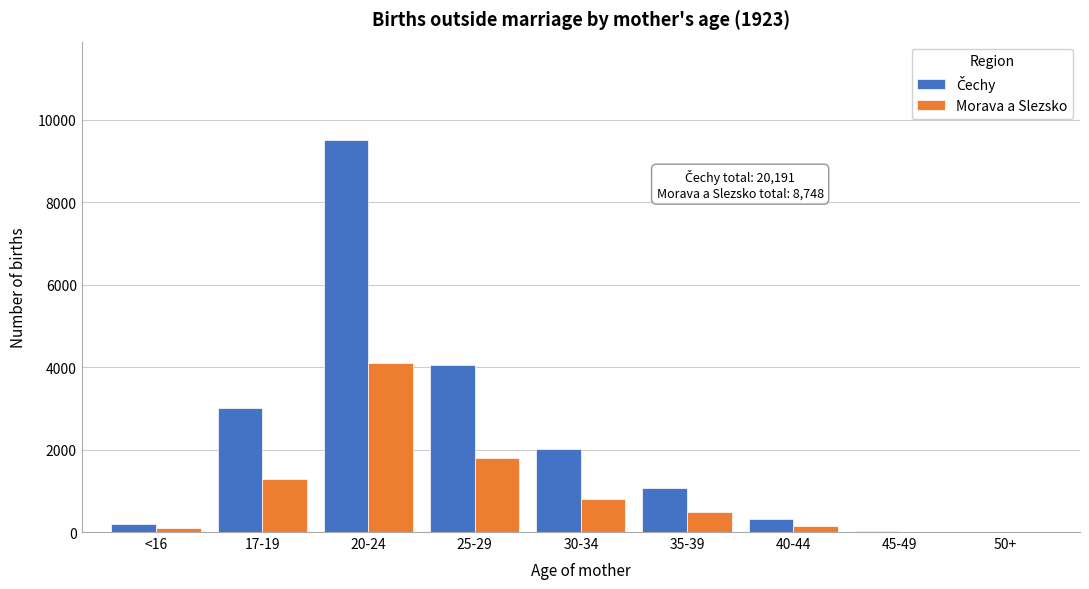

At which category is the sum across all series the highest?

20-24